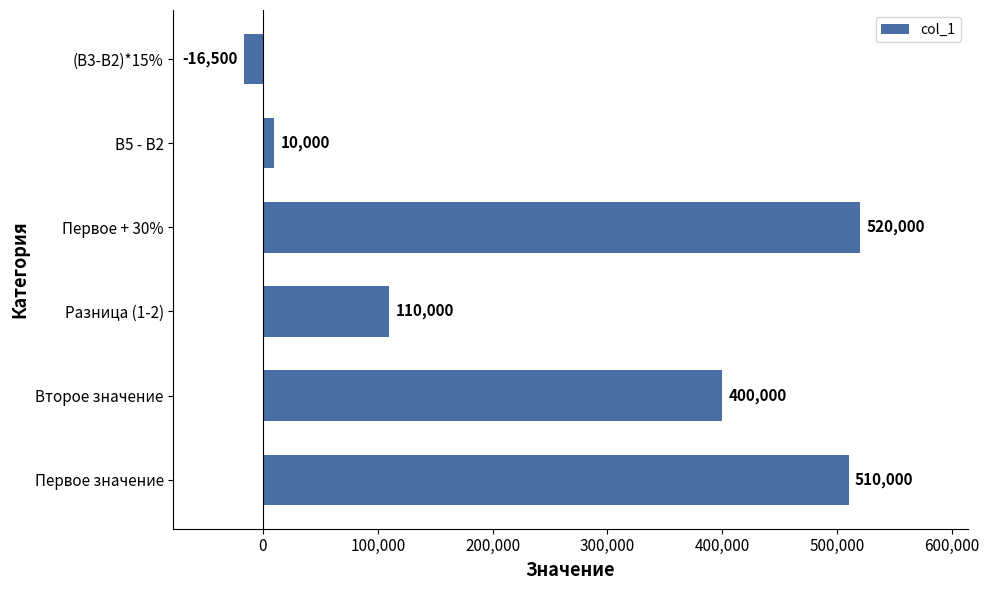

Approximately how many times larger is the value at Первое + 30% compared to Второе значение?

1.3